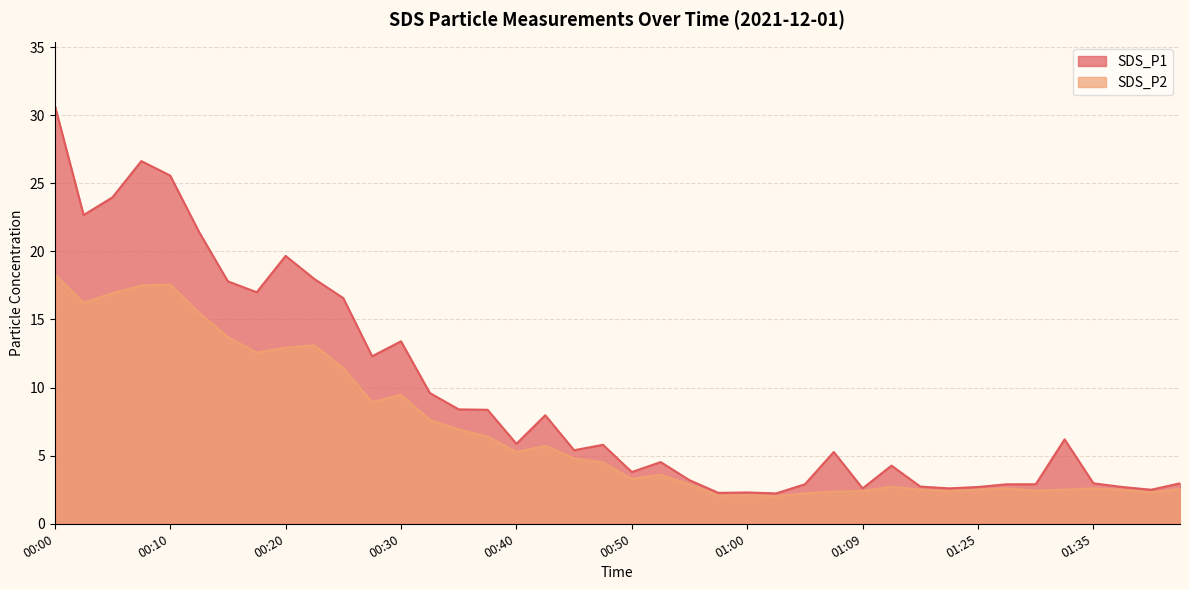

Reading left to right, what are all the values shown in this chart?

SDS_P1: 30.7	22.7	24.0	26.6	25.6	21.4	17.8	17.0	19.7	18.0	16.6	12.3	13.4	9.6	8.4	8.4	5.9	8.0	5.4	5.8	3.8	4.5	3.2	2.3	2.3	2.2	2.9	5.3	2.6	4.3	2.7	2.6	2.7	2.9	2.9	6.2	3.0	2.7	2.5	3.0
SDS_P2: 18.3	16.2	16.9	17.5	17.6	15.5	13.7	12.6	12.9	13.1	11.4	8.9	9.5	7.6	6.9	6.4	5.3	5.7	4.8	4.5	3.3	3.6	2.9	2.1	2.1	2.0	2.2	2.4	2.4	2.7	2.5	2.4	2.5	2.6	2.4	2.5	2.6	2.5	2.3	2.6